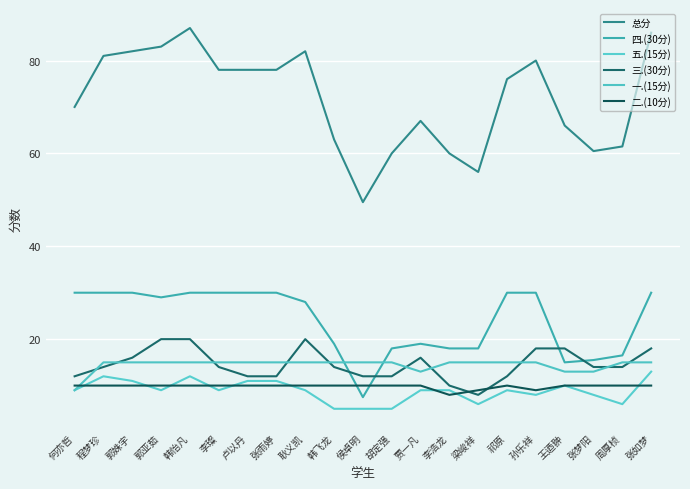

How many interior local peaks does the 五.(15分) series have?

4